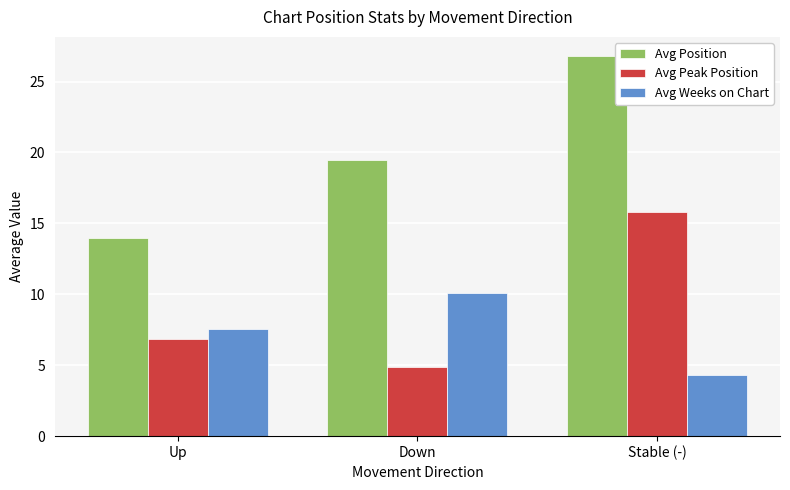

At Up, list the series in order from largest to smallest.

Avg Position, Avg Weeks on Chart, Avg Peak Position